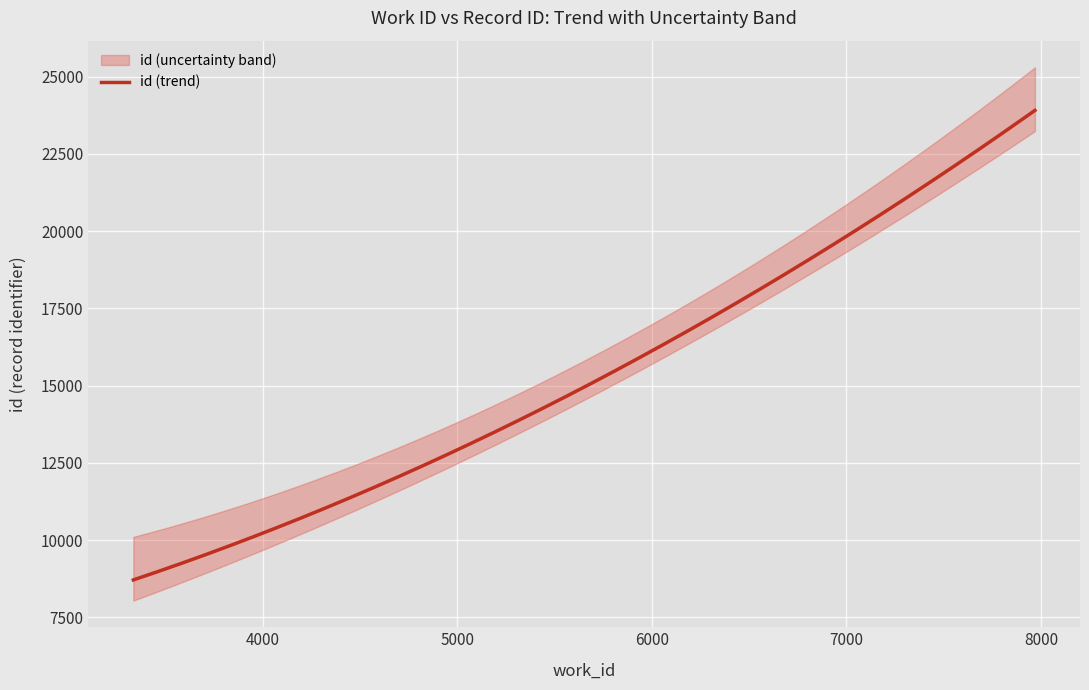

Is this an area chart (filled region under the line)?

No